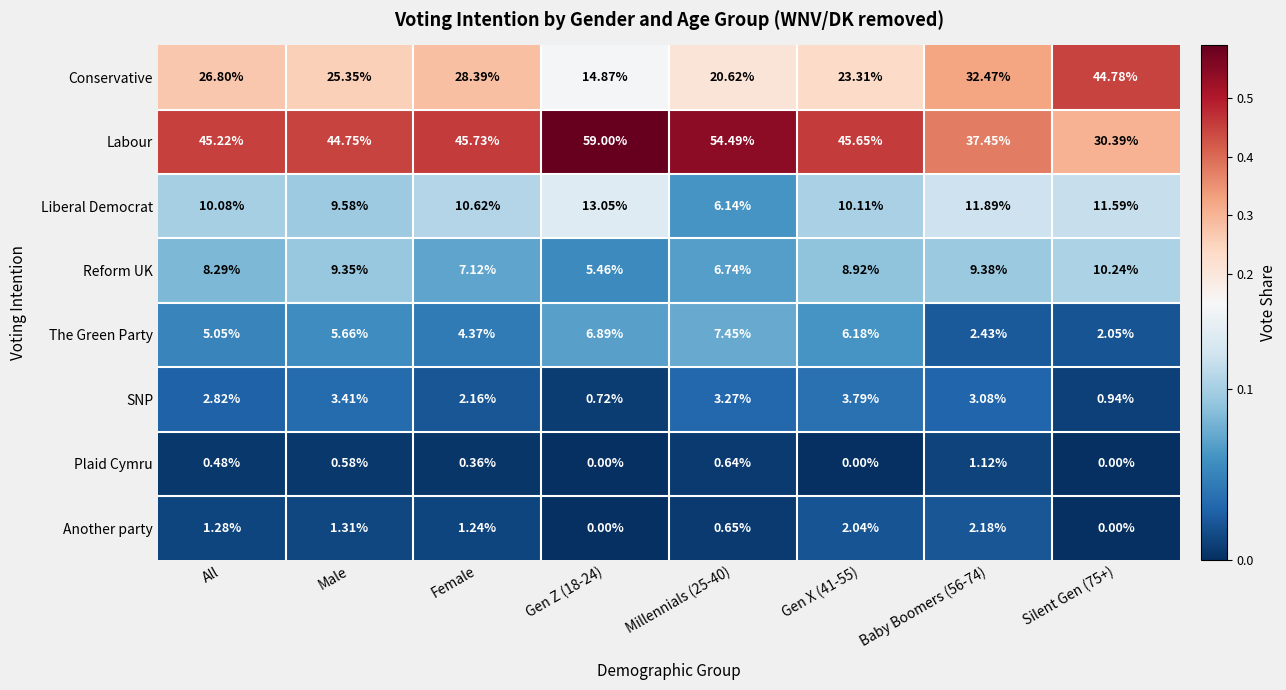

Rank the series at All from lowest to highest value.

Plaid Cymru, Another party, SNP, The Green Party, Reform UK, Liberal Democrat, Conservative, Labour